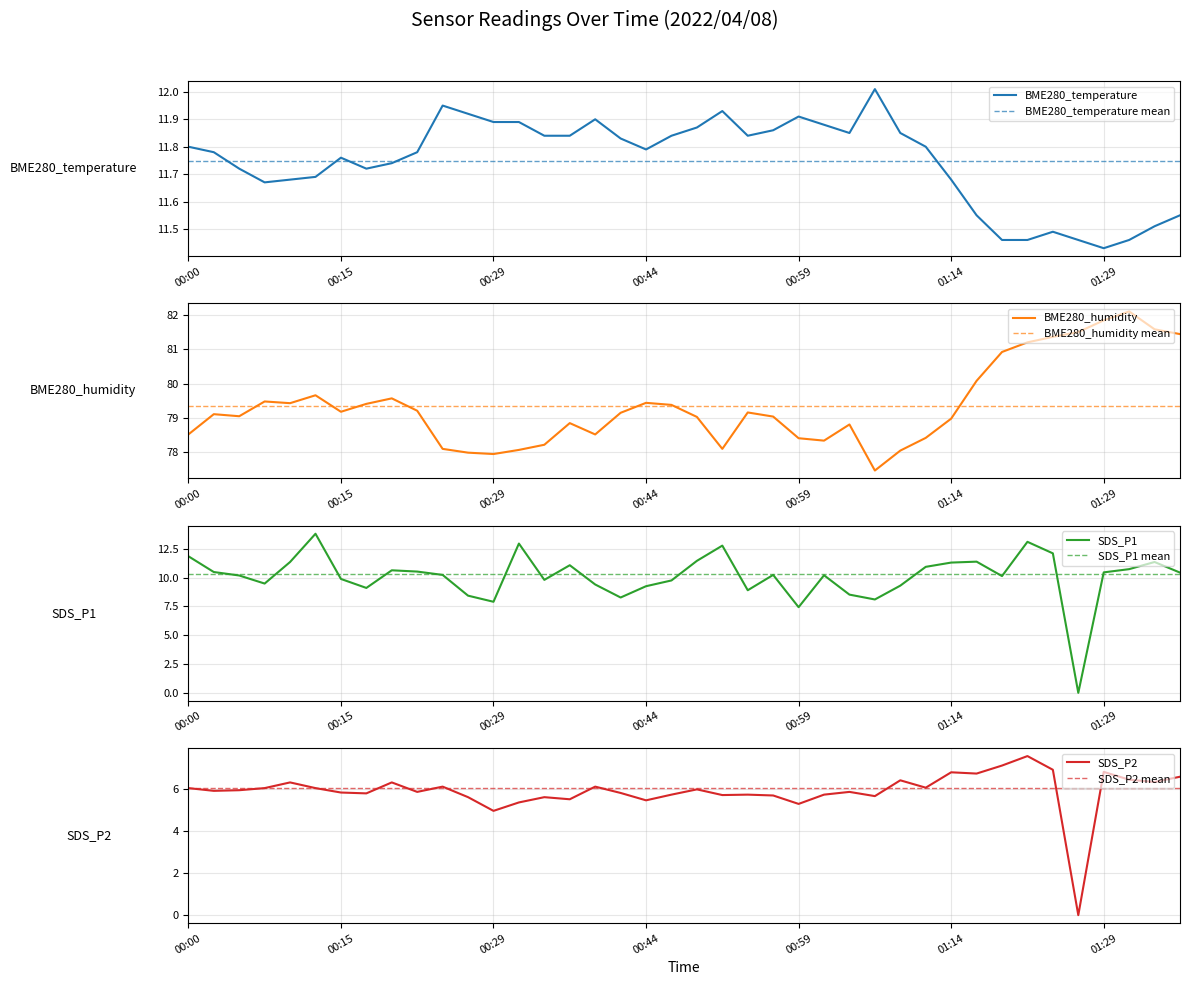

What is the difference between the highest and lowest values at 00:27?

72.4